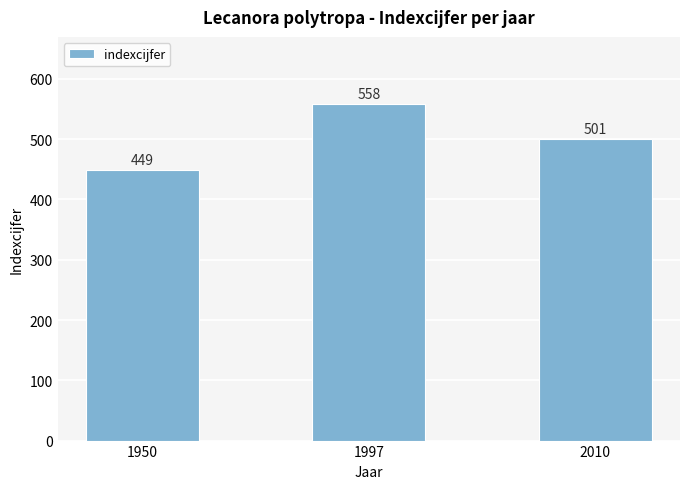

Reading right to left, what are all the values shown in this chart?

501	558	449